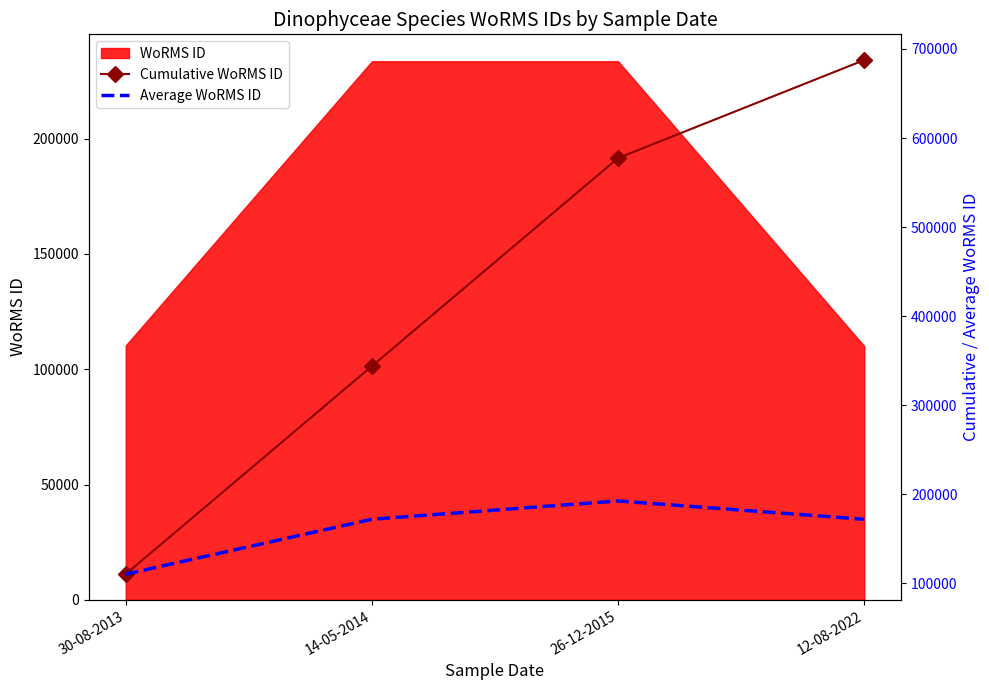

The Average WoRMS ID series shows 322952.9 at 26-12-2015. True or false?

False